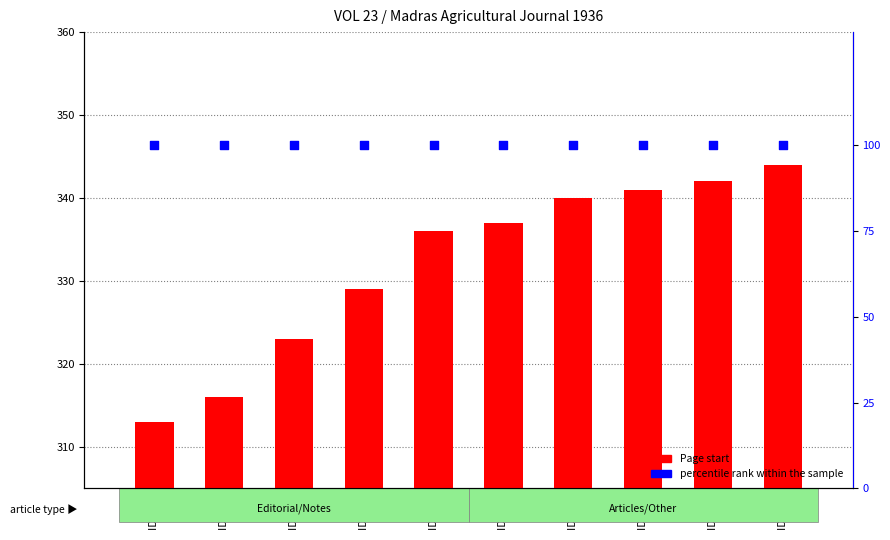

Which series has the widest spread of Y values?

Page start